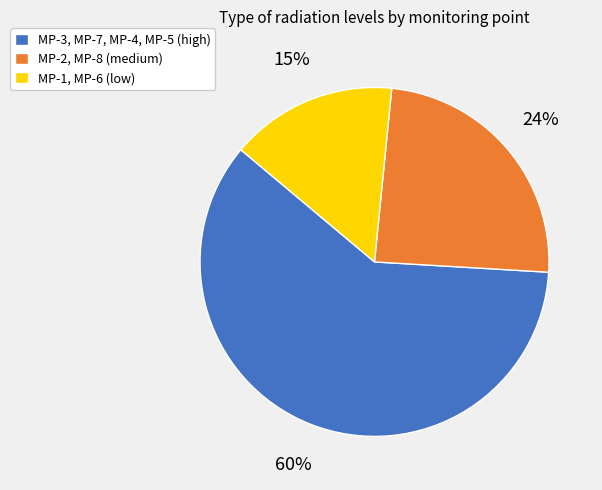

Which has a higher value, MP-3, MP-7, MP-4, MP-5 (high) or MP-2, MP-8 (medium)?

MP-3, MP-7, MP-4, MP-5 (high)